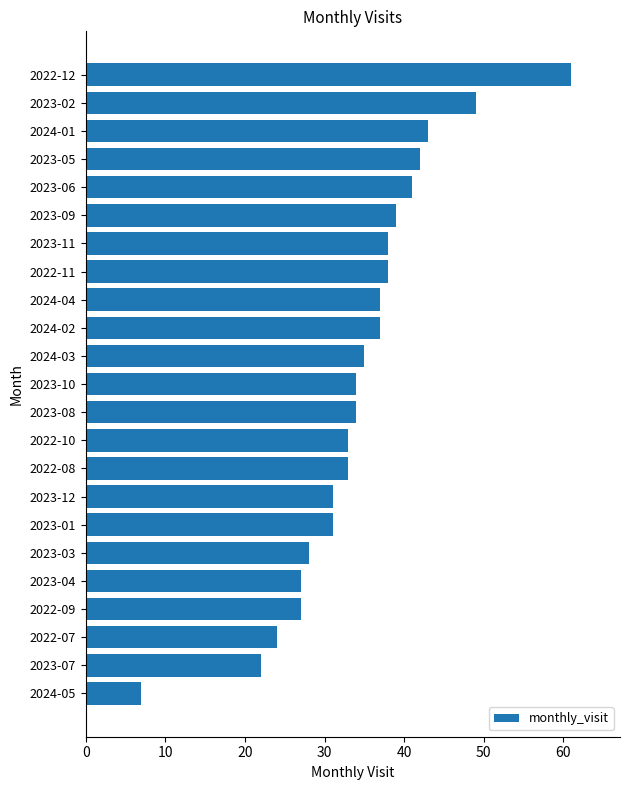

Reading bottom to top, transcribe all the data shown in this chart.

2024-05=7	2023-07=22	2022-07=24	2022-09=27	2023-04=27	2023-03=28	2023-01=31	2023-12=31	2022-08=33	2022-10=33	2023-08=34	2023-10=34	2024-03=35	2024-02=37	2024-04=37	2022-11=38	2023-11=38	2023-09=39	2023-06=41	2023-05=42	2024-01=43	2023-02=49	2022-12=61